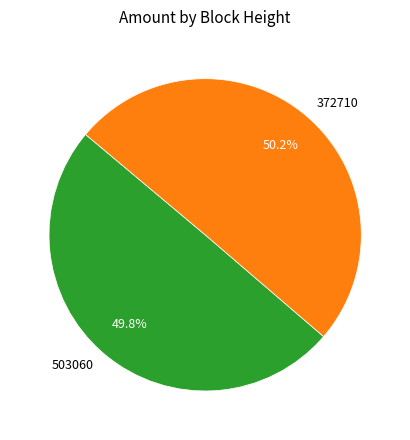

Count the number of slices in the pie.

2